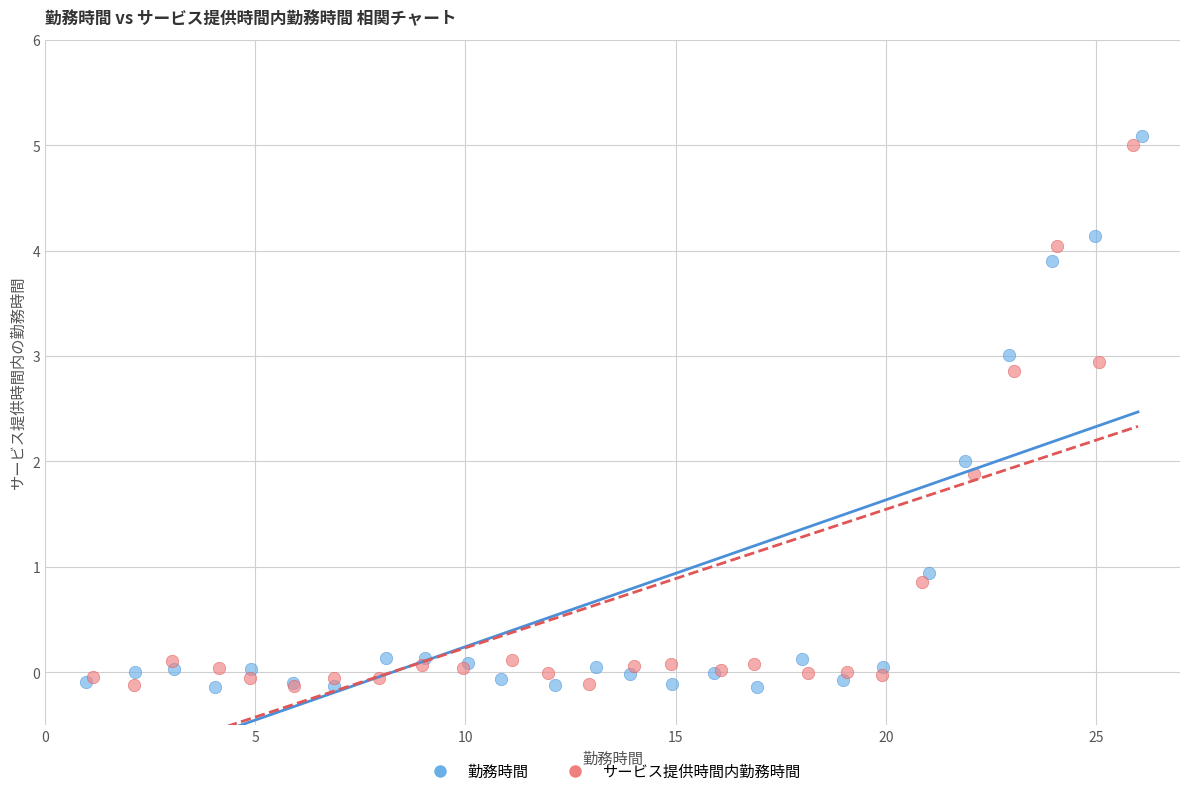

Which series has the largest Y range (max minus min)?

勤務時間